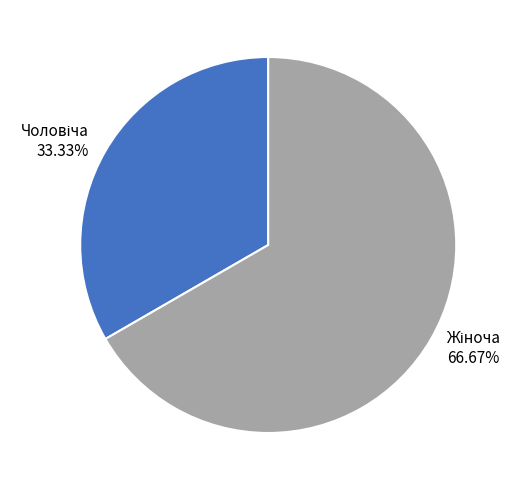

To the nearest percent, what is the difference between the largest and smallest slice percentages?

33%